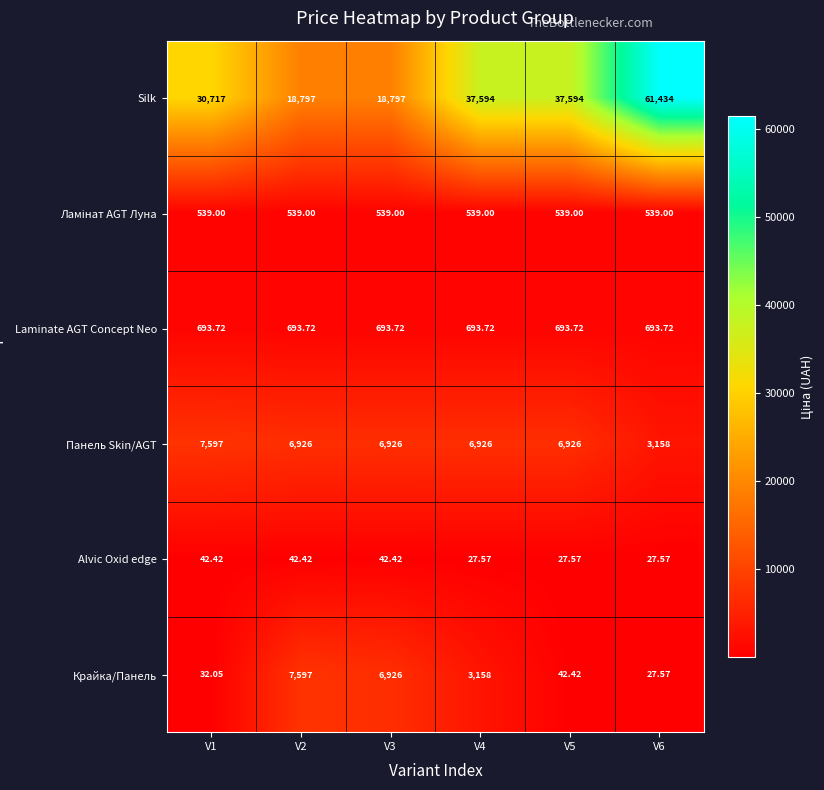

Between V1 and V6, which series saw the biggest shift?

Silk